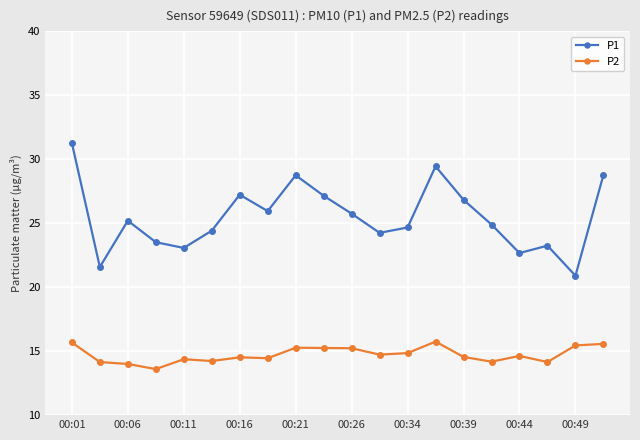

True or false: P2 and P1 cross at least once.

False